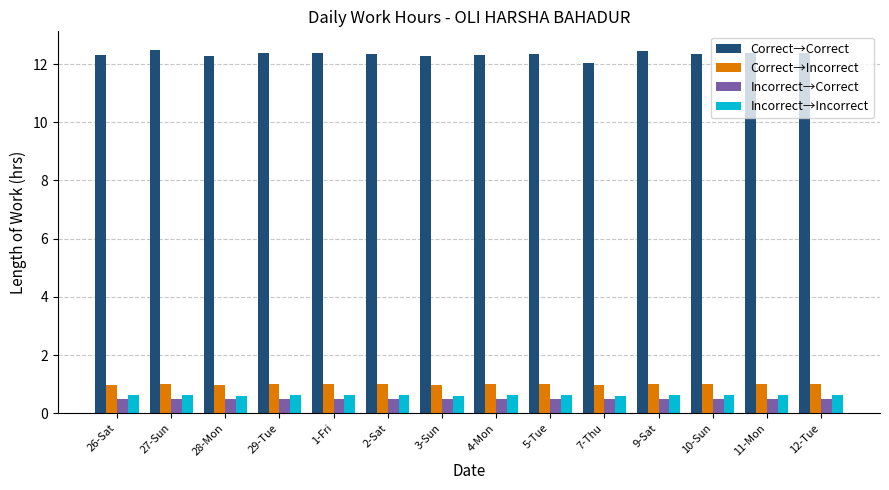

At how many categories does at least one series exceed 6?

14